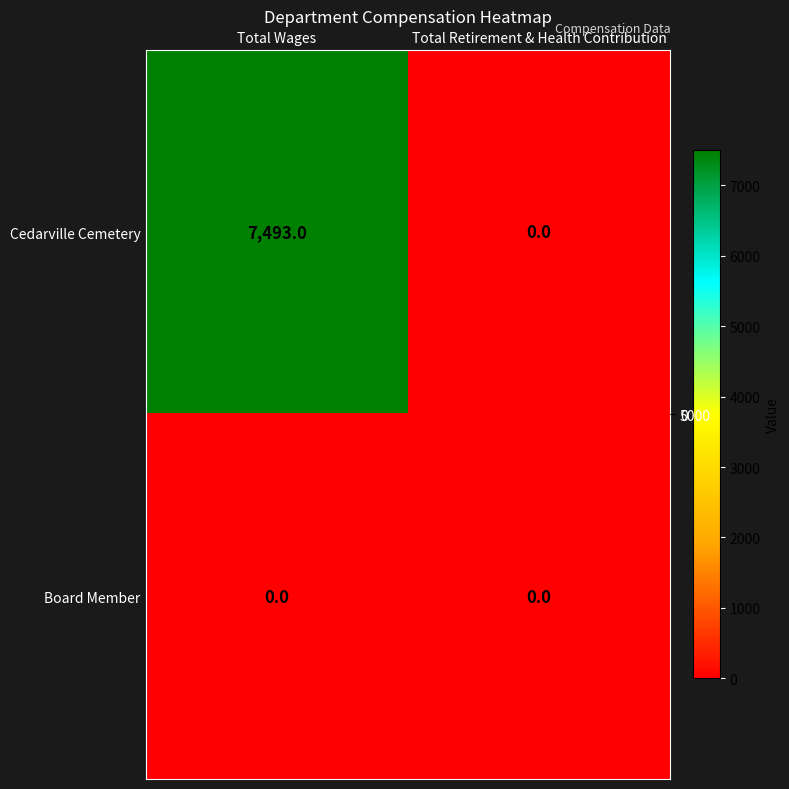

At how many categories does at least one series exceed 3569?

1